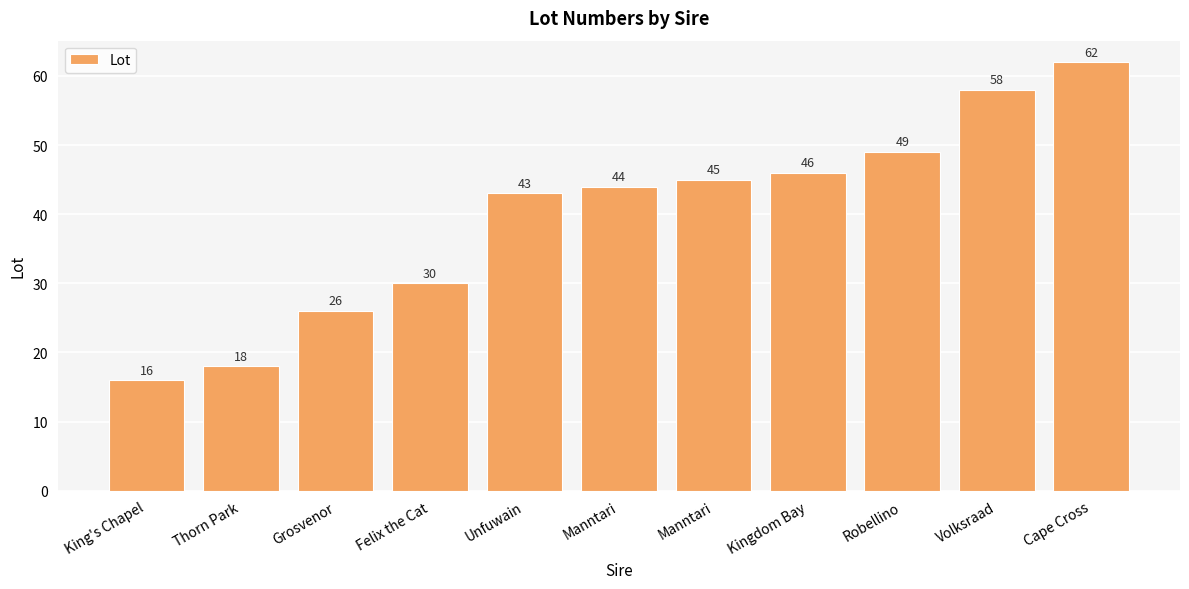

At which label does the data first exceed 44?

Manntari